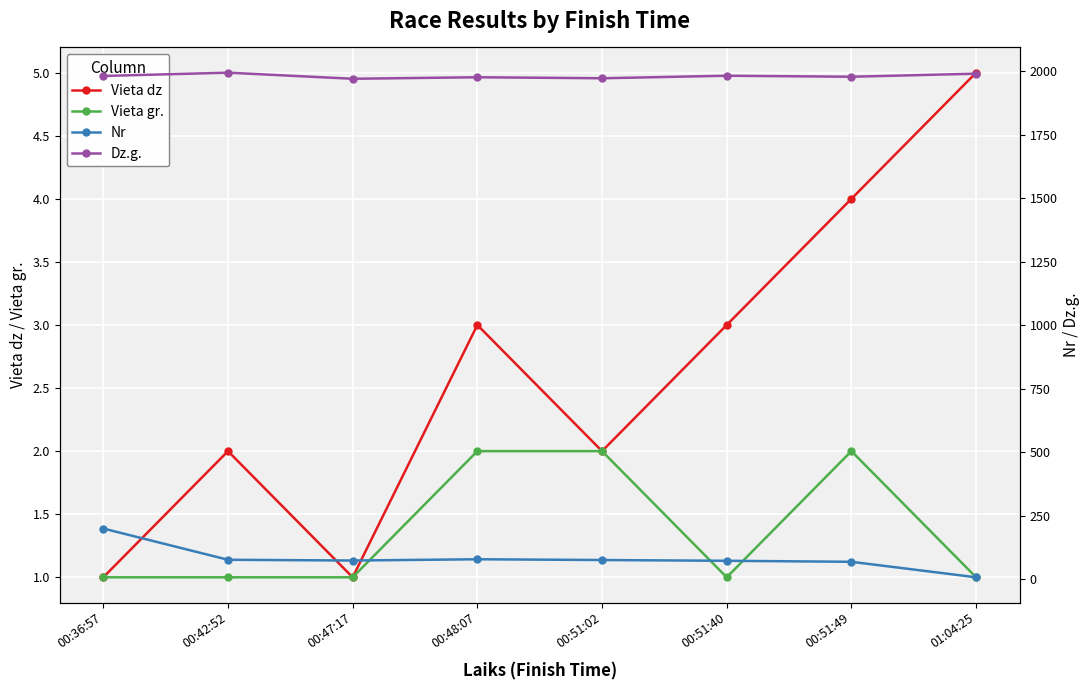

At 00:51:40, list the series in order from largest to smallest.

Dz.g., Nr, Vieta dz, Vieta gr.